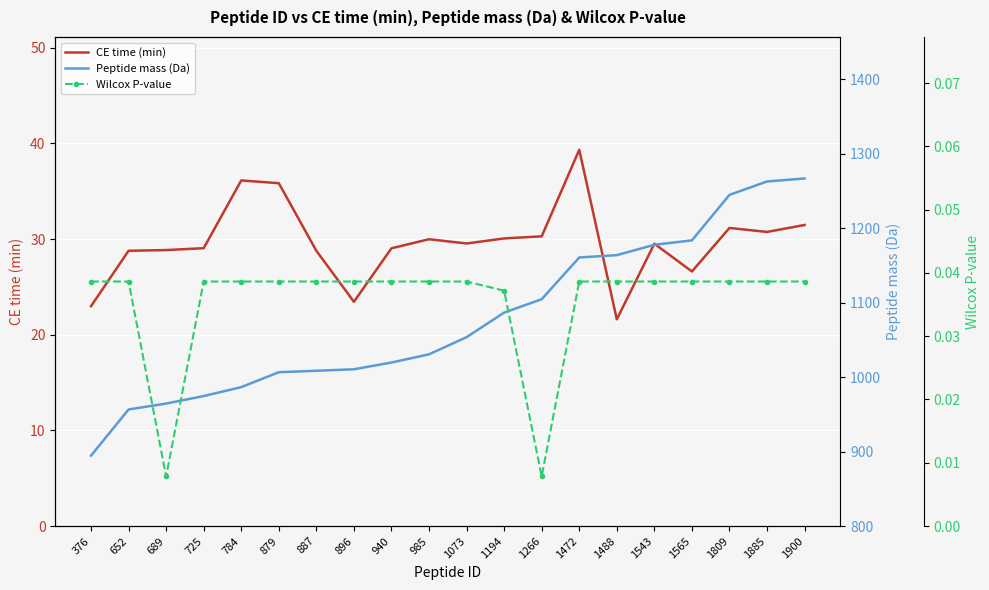

In Wilcox P-value, how many points are lower than both neighbors (excluding endpoints)?

2